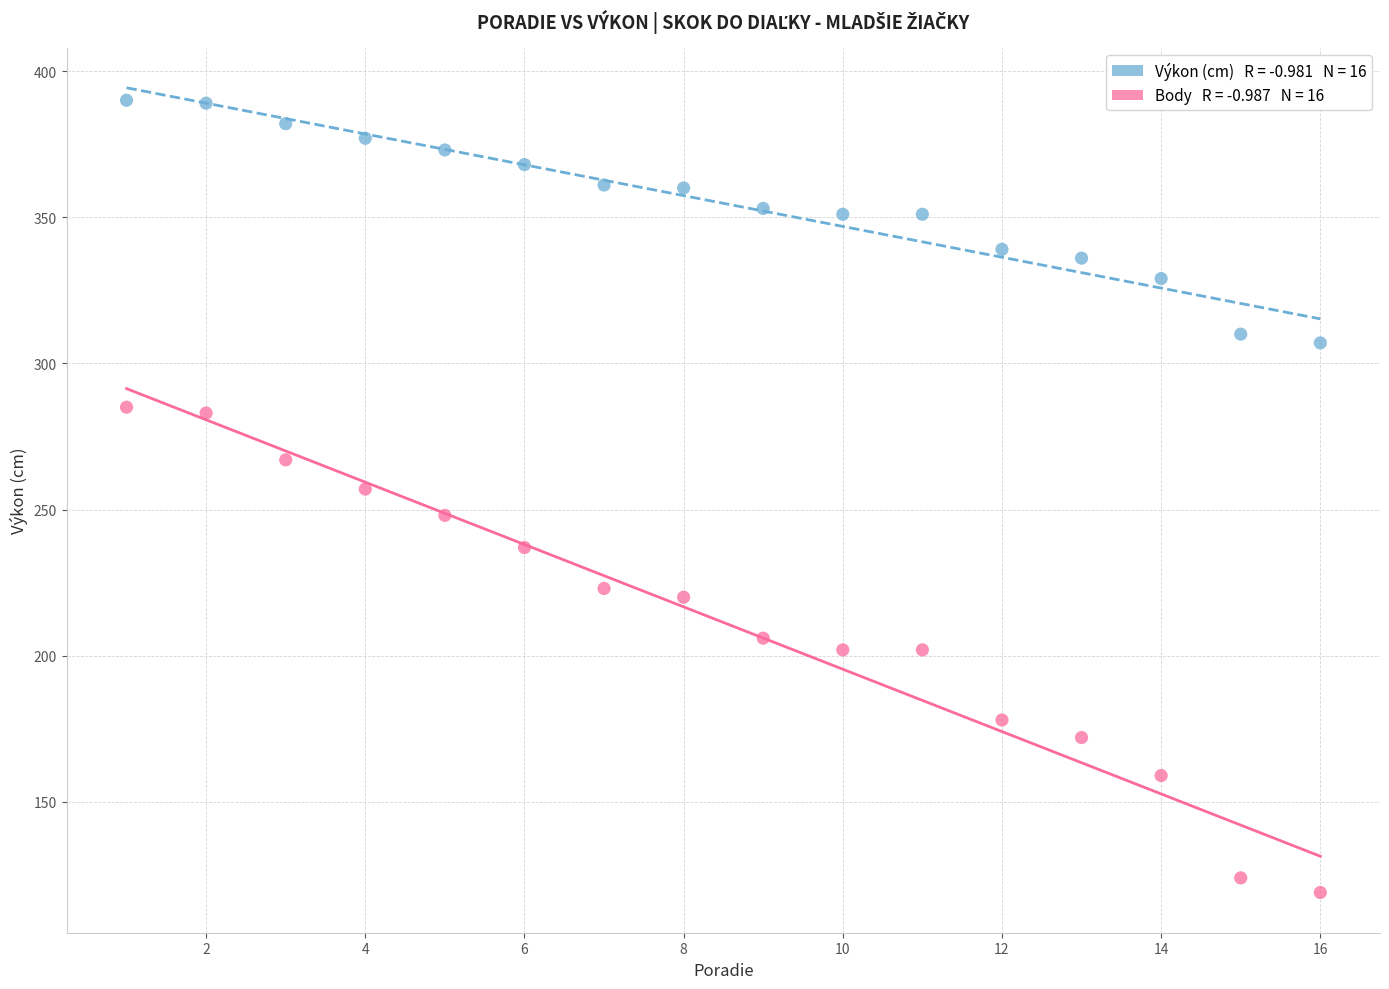

Across all data points, what is the range of Y values (max minus min)?

271